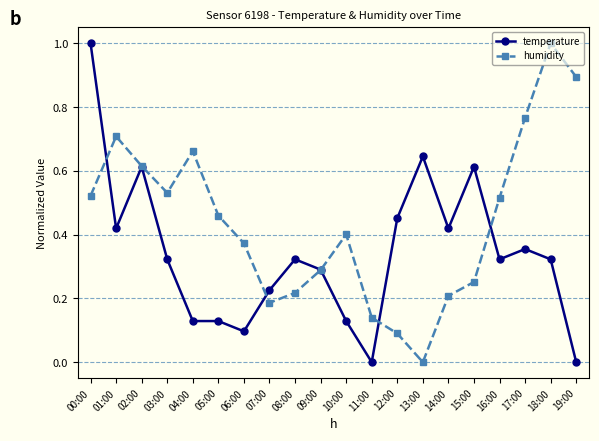

True or false: temperature has a value of 0.3 at 00:00.

False